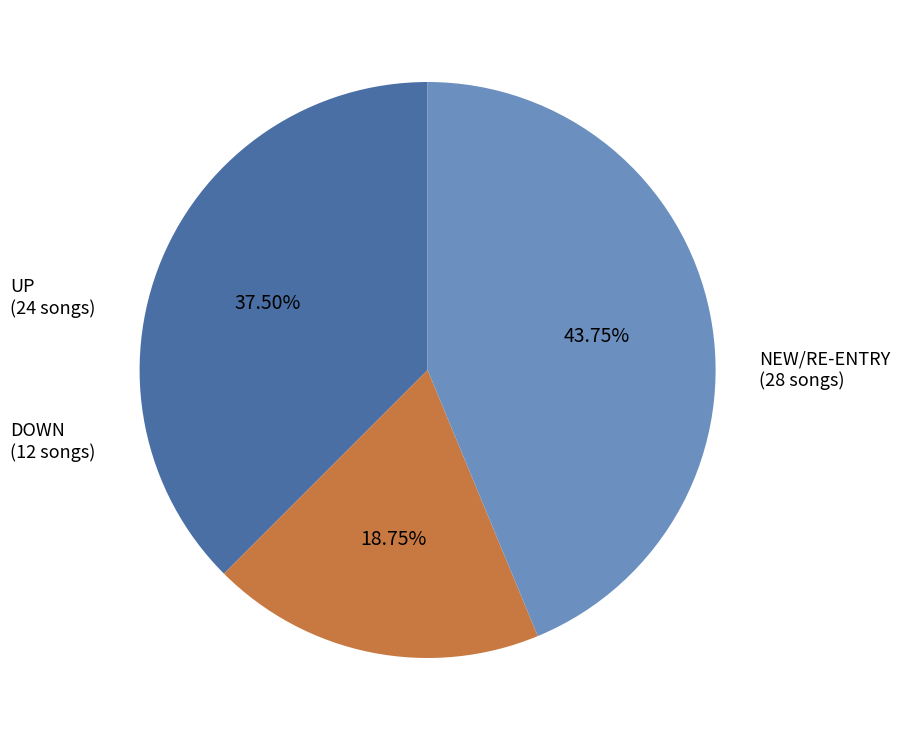

Is there a majority slice in this chart?

No